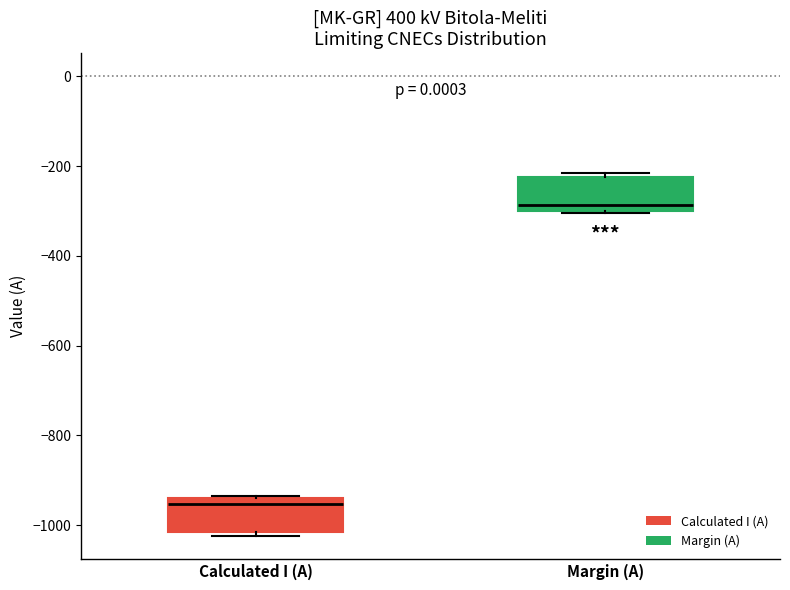

Where is the upper edge of the box for Margin (A) on the y-axis? The values are not printed on the chart, so give them approximately, as read against the axis.

-220